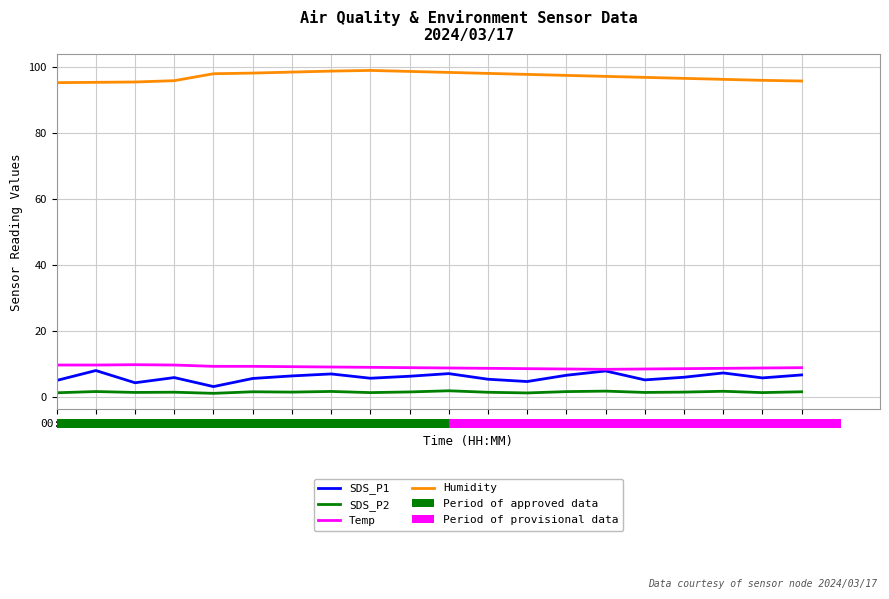

Which category has the highest value in the SDS_P2 series?

03:41